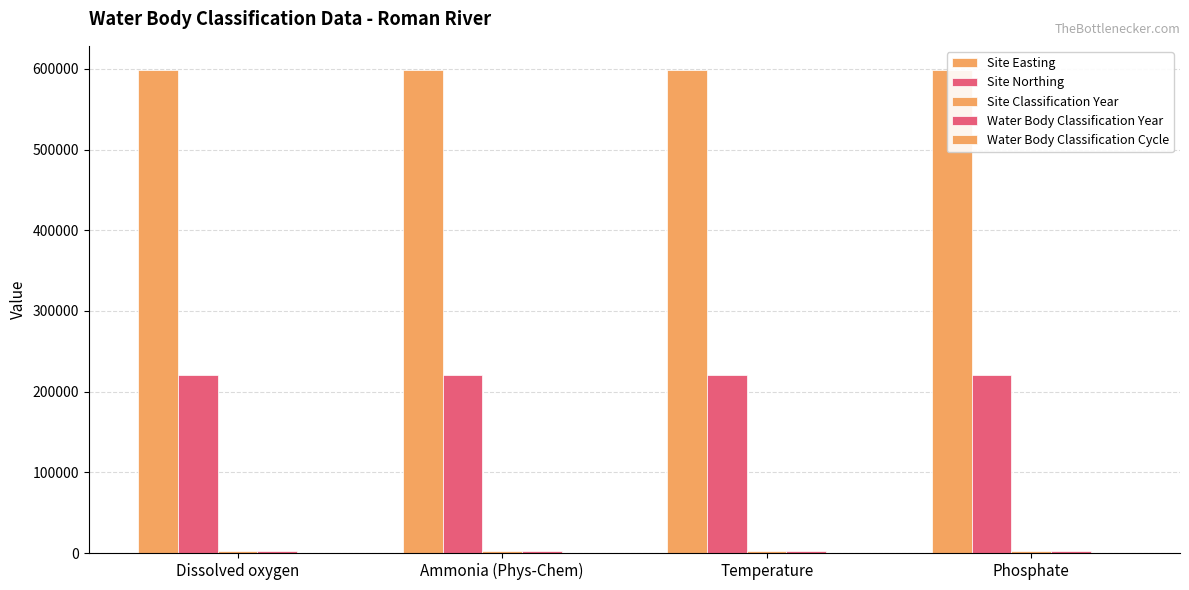

What is the label of the 4th bar from the left?

Phosphate